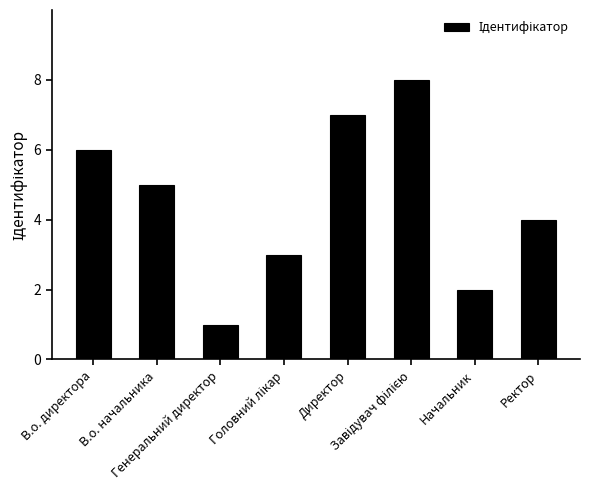

What is the greatest value displayed?

8